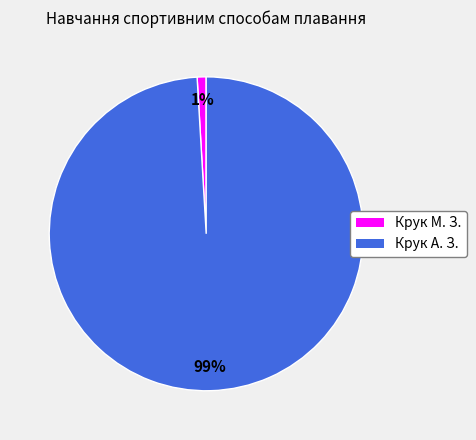

What is the majority slice?

Крук А. З.